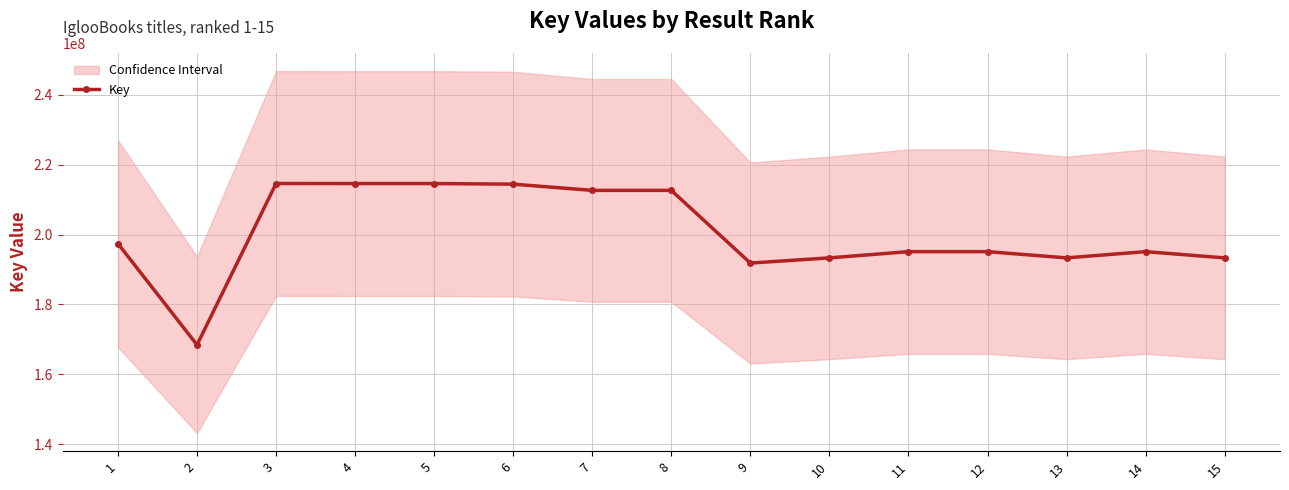

The value at 11 is 296080271. True or false?

False